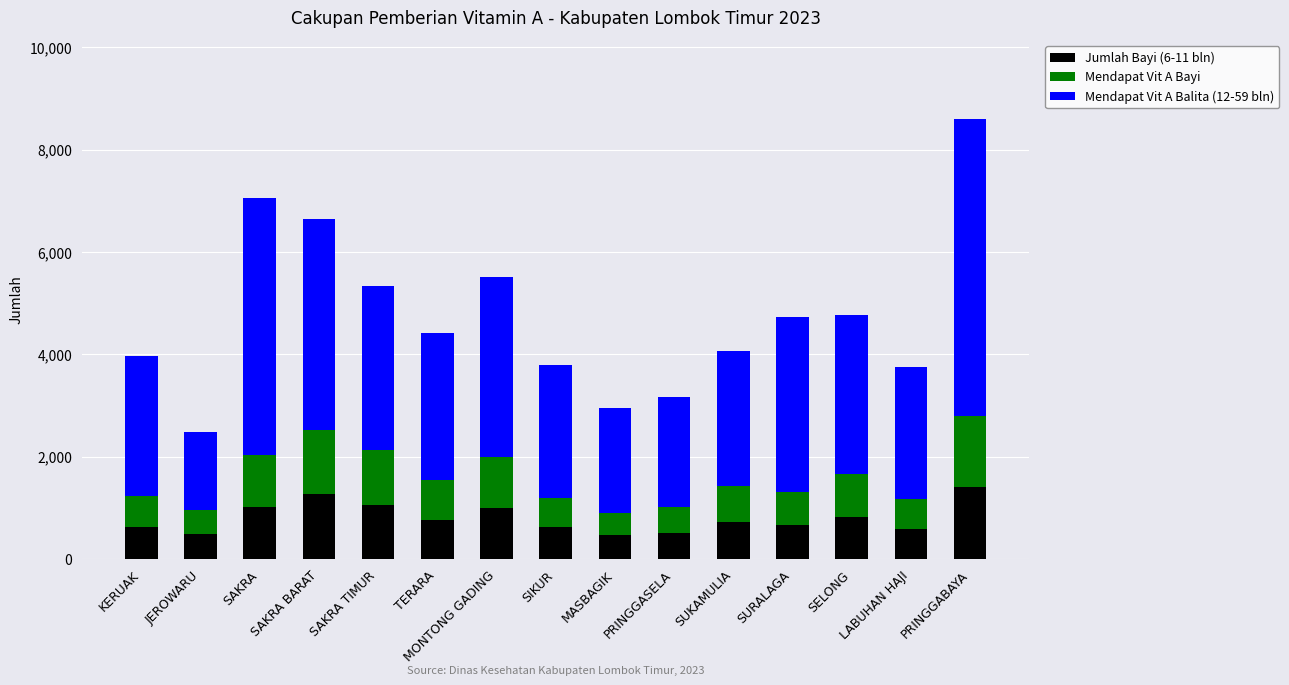

What is the total value across all series at JEROWARU?

2476